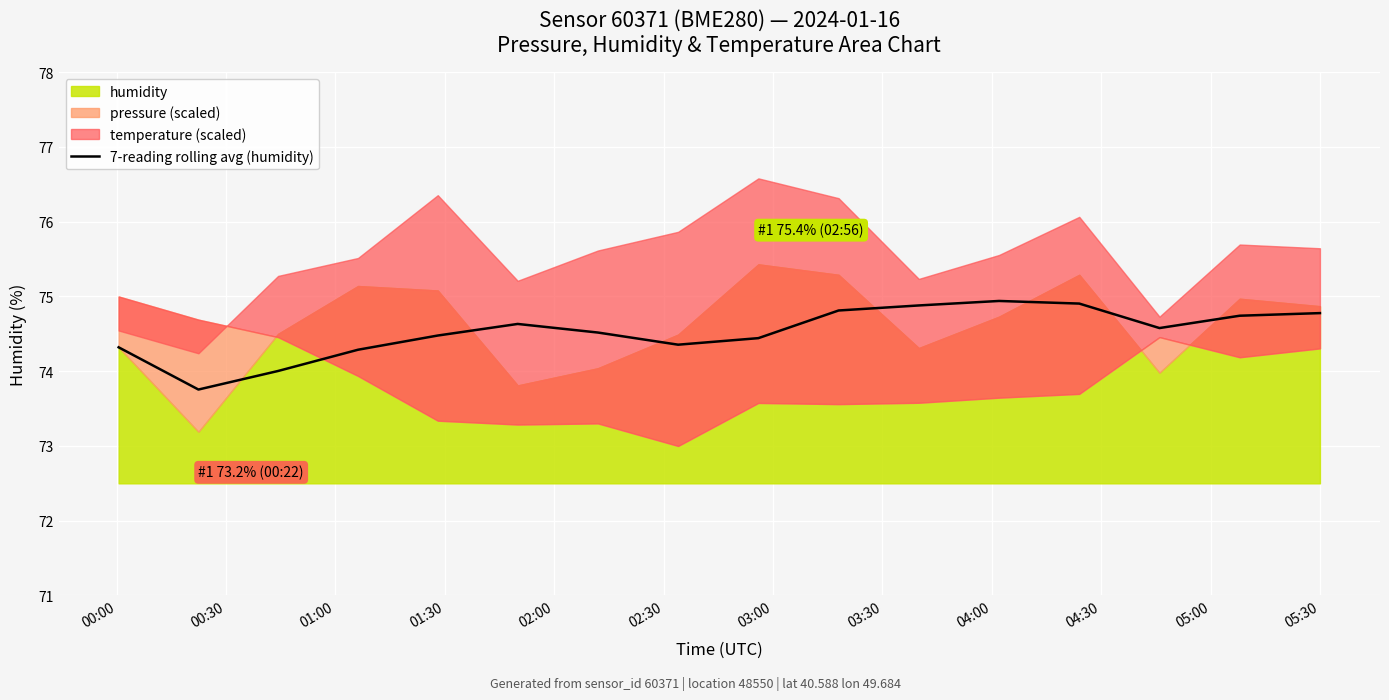

What is the lowest value of the 7-reading rolling avg (humidity) series?

73.8